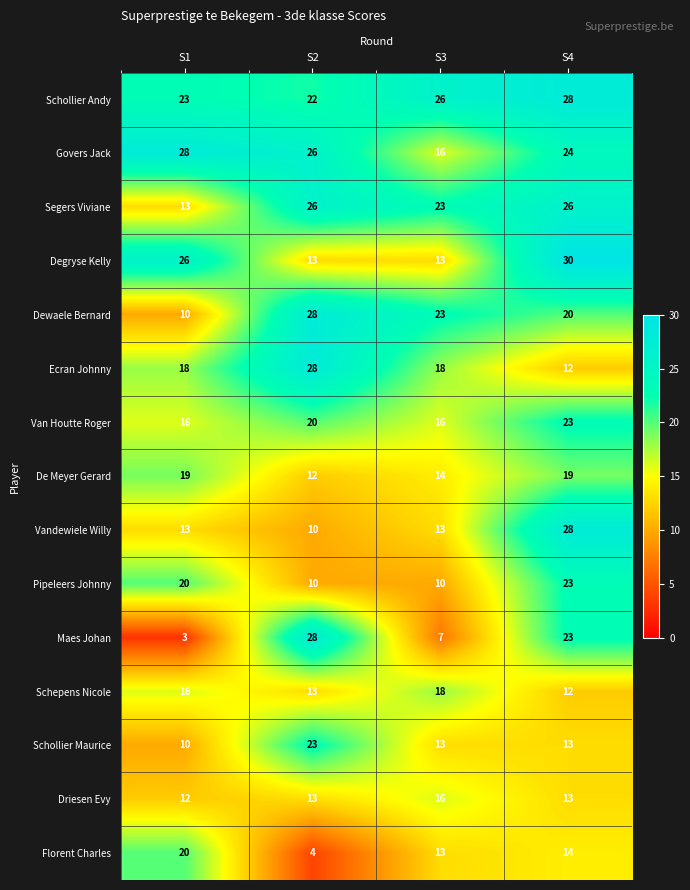

What is the maximum value for Maes Johan?

28